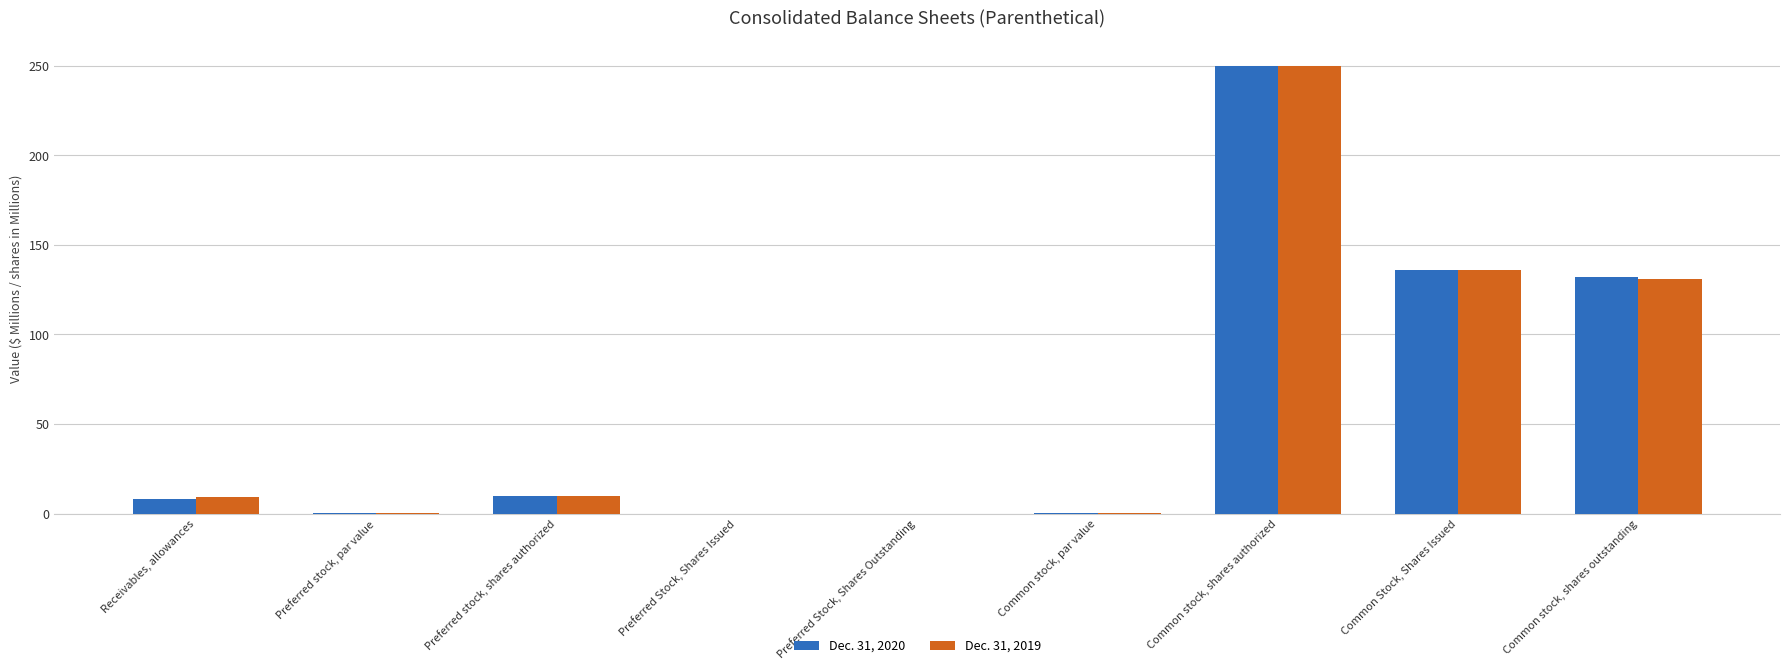

At which category is the sum across all series the highest?

Common stock, shares authorized